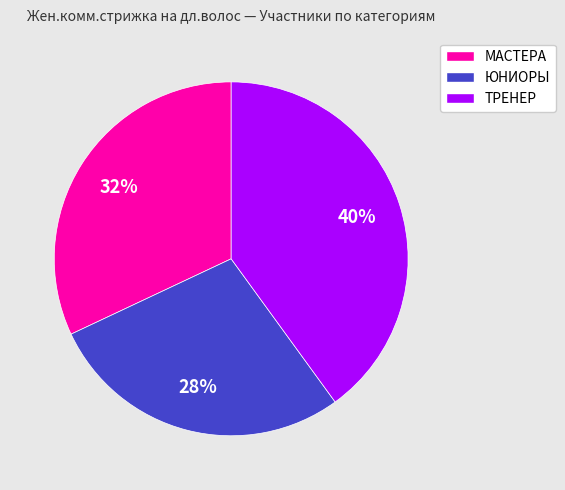

To the nearest percent, what portion does ЮНИОРЫ represent?

28%